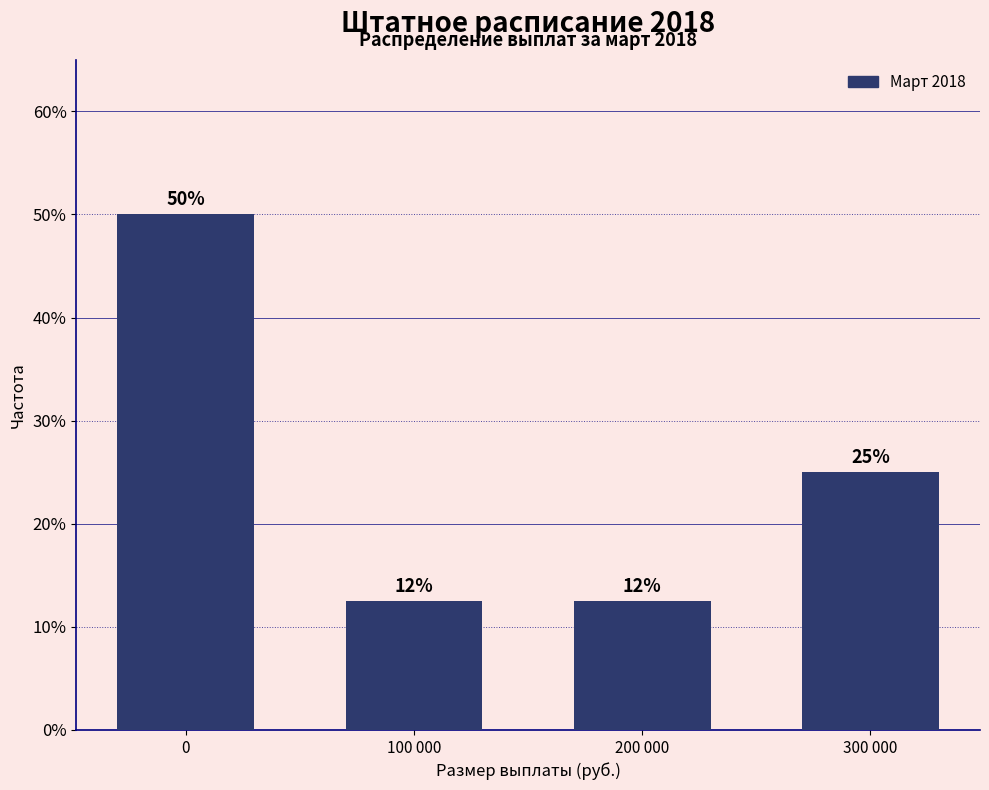

Between 100 000 and 300 000, which is larger?

300 000